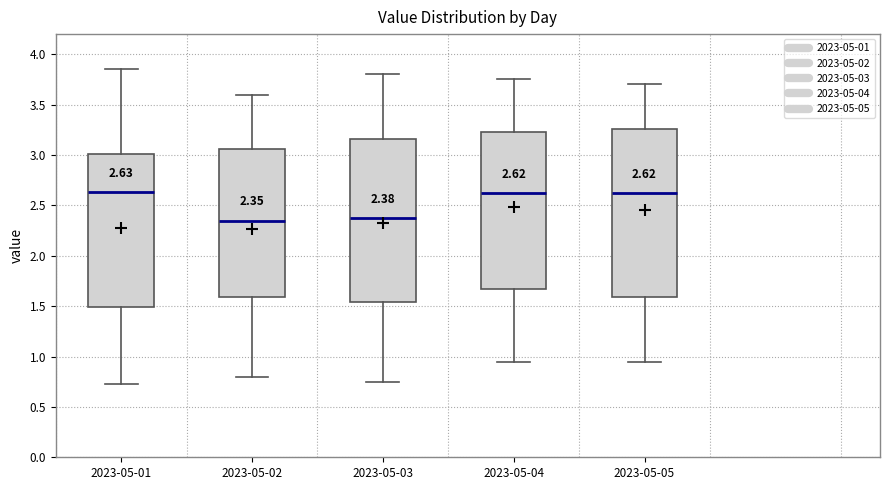

Which box is the tallest, from its lower edge to its upper edge?

2023-05-05